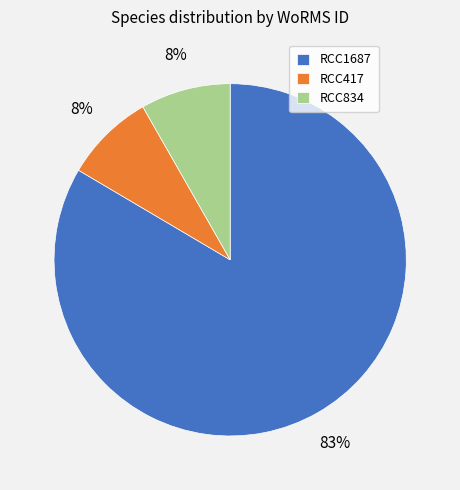

Is the sum of RCC834 and RCC417 greater than half?

No